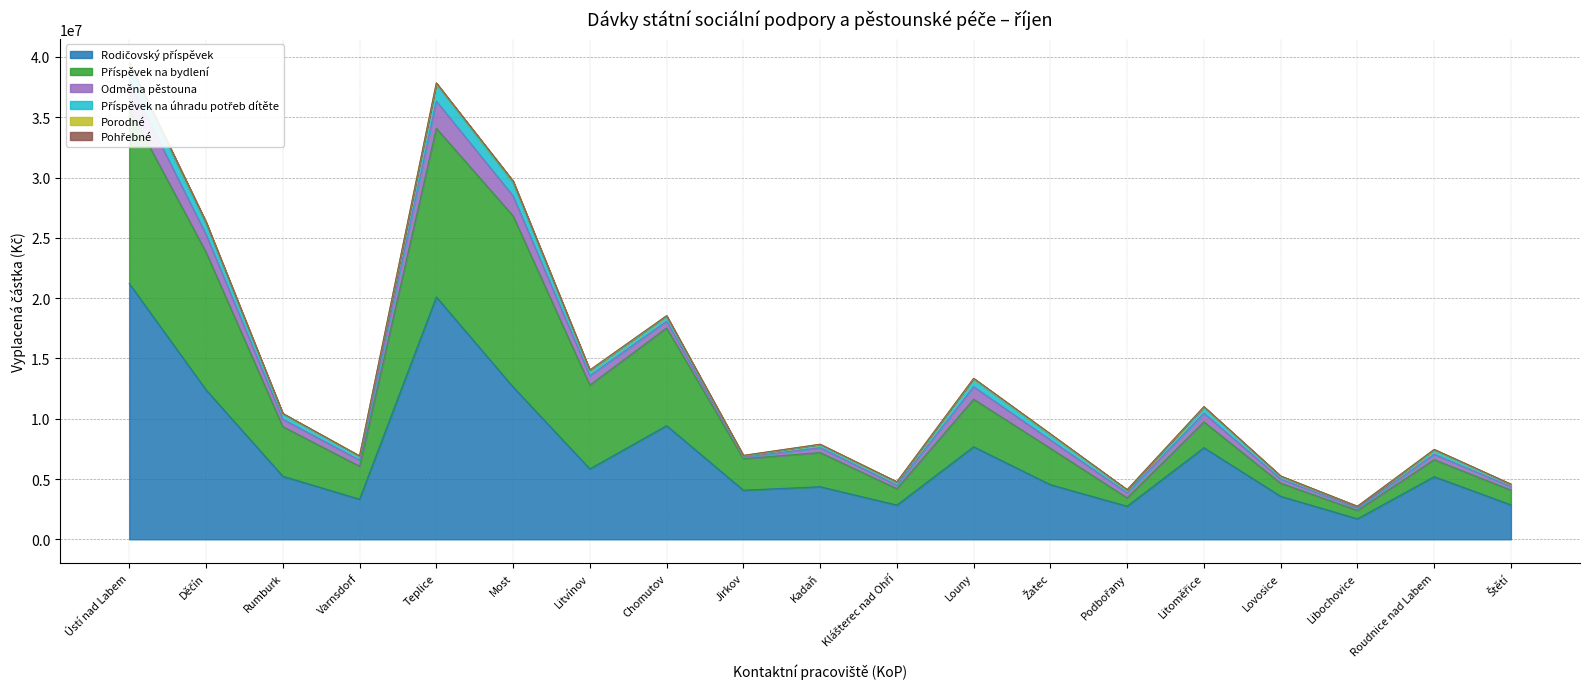

True or false: Pohřebné and Příspěvek na úhradu potřeb dítěte intersect in this chart.

False